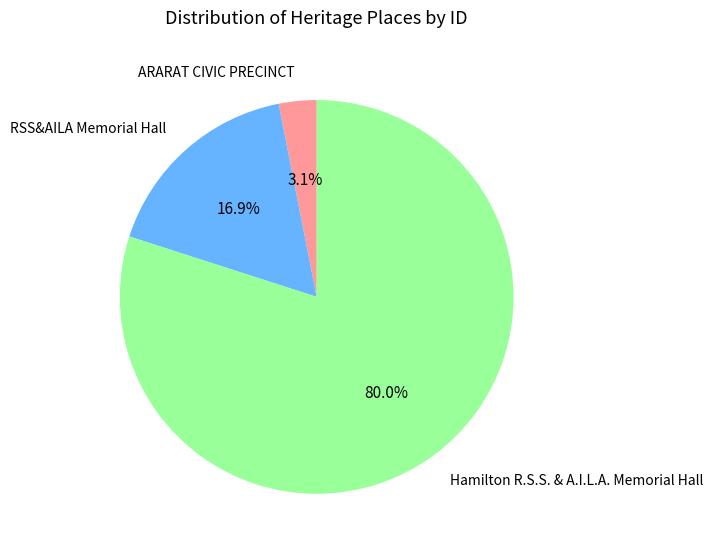

What is the total percentage of Hamilton R.S.S. & A.I.L.A. Memorial Hall and ARARAT CIVIC PRECINCT?

83.1%